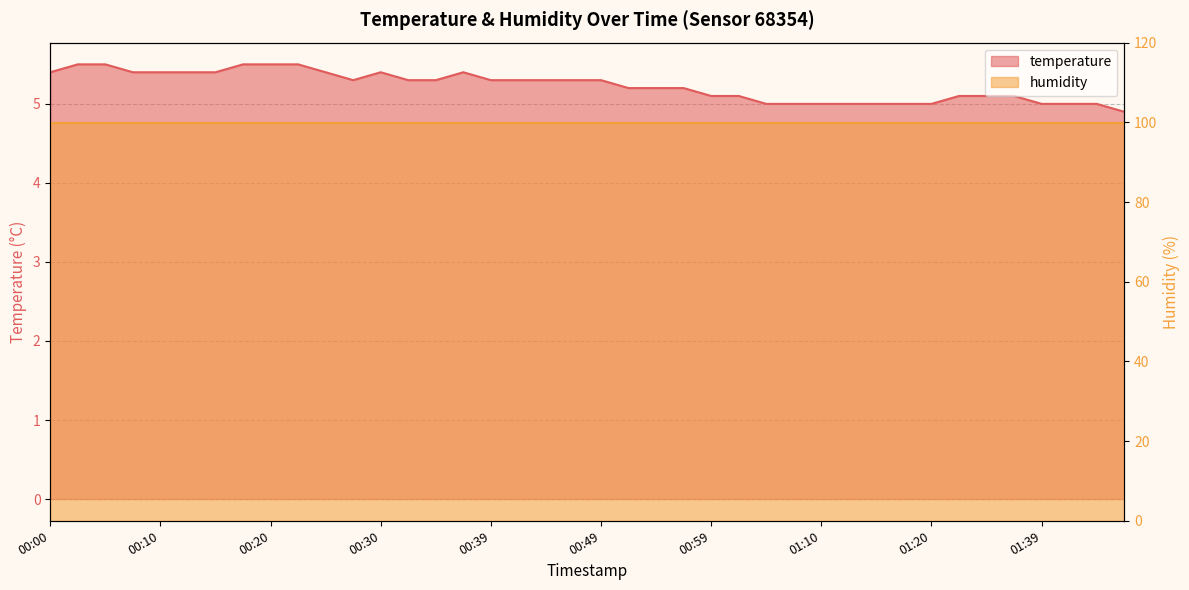

What is the greatest value displayed?

5.5